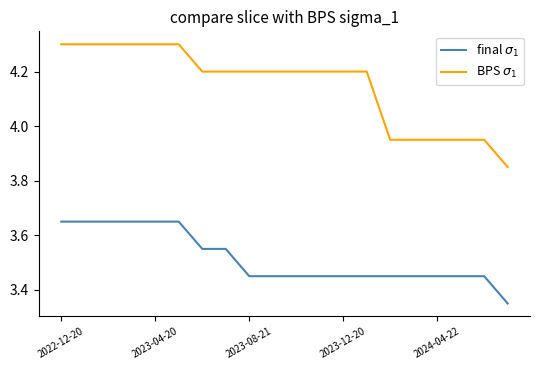

What is the greatest value displayed?

4.3